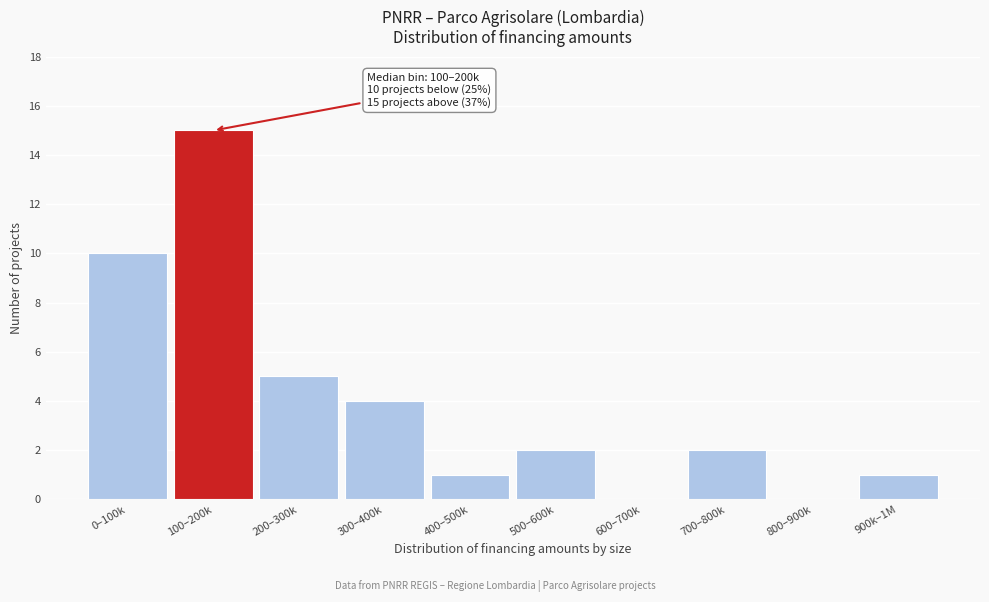

Reading left to right, what are all the values shown in this chart?

0–100k=10	100–200k=15	200–300k=5	300–400k=4	400–500k=1	500–600k=2	600–700k=0	700–800k=2	800–900k=0	900k–1M=1